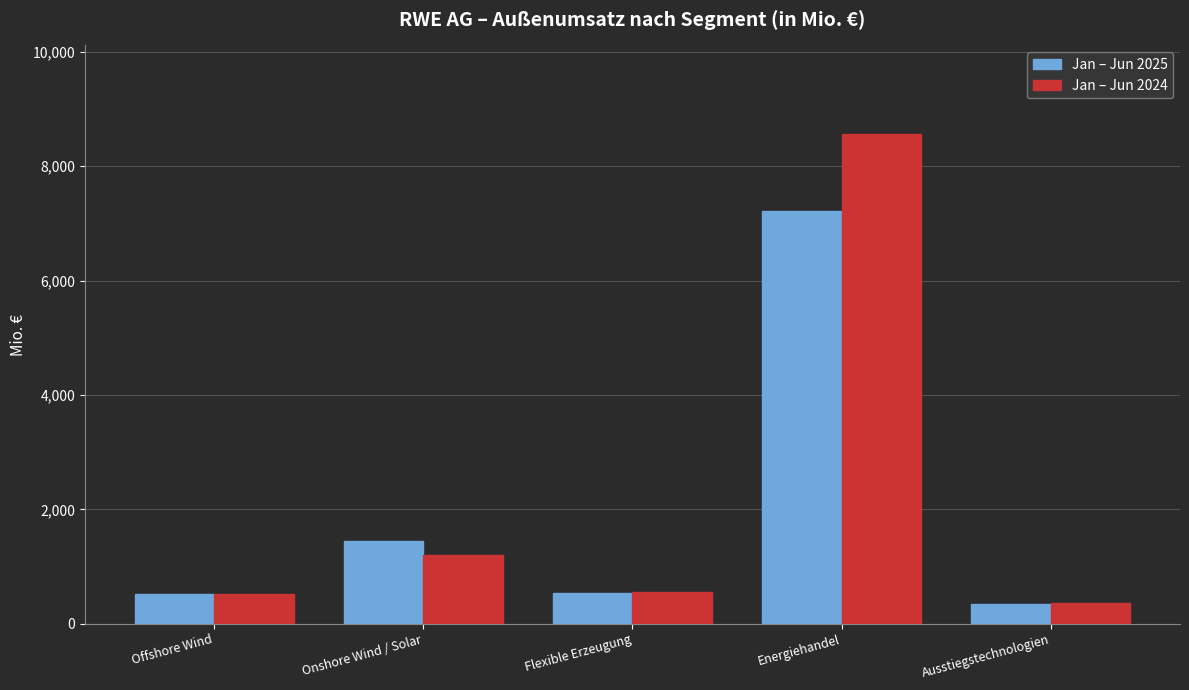

What is the sum of all Jan – Jun 2025 values?

10056